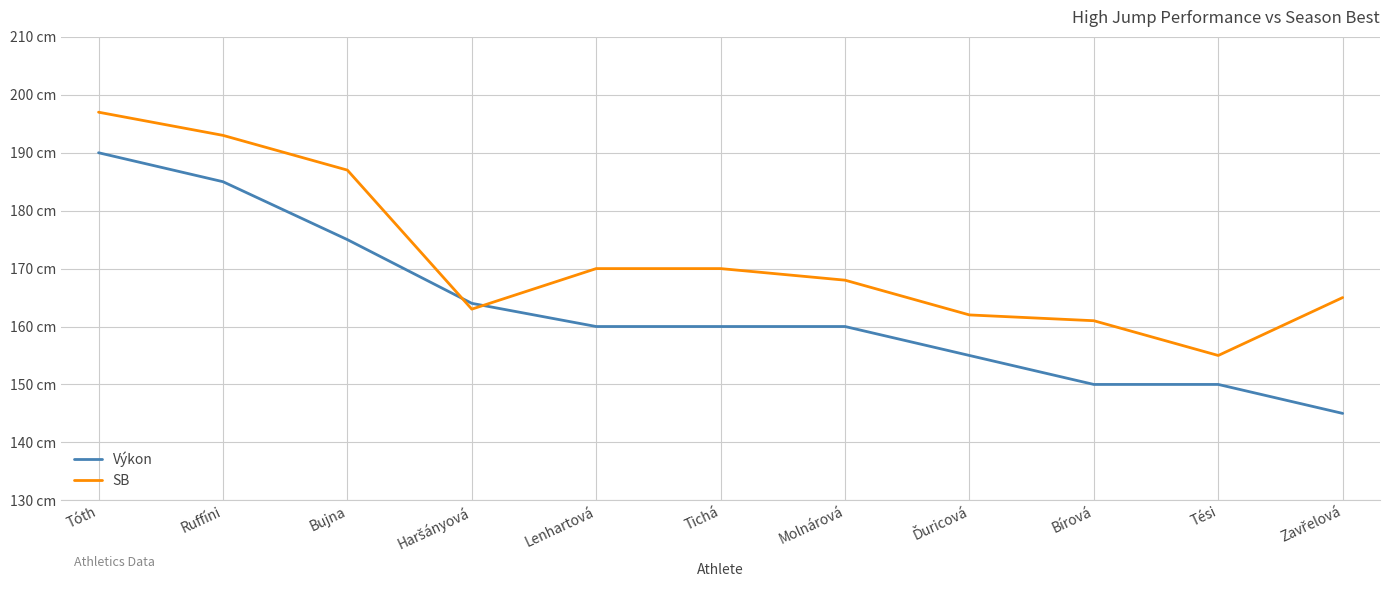

What are all the series names shown in the legend?

Výkon, SB